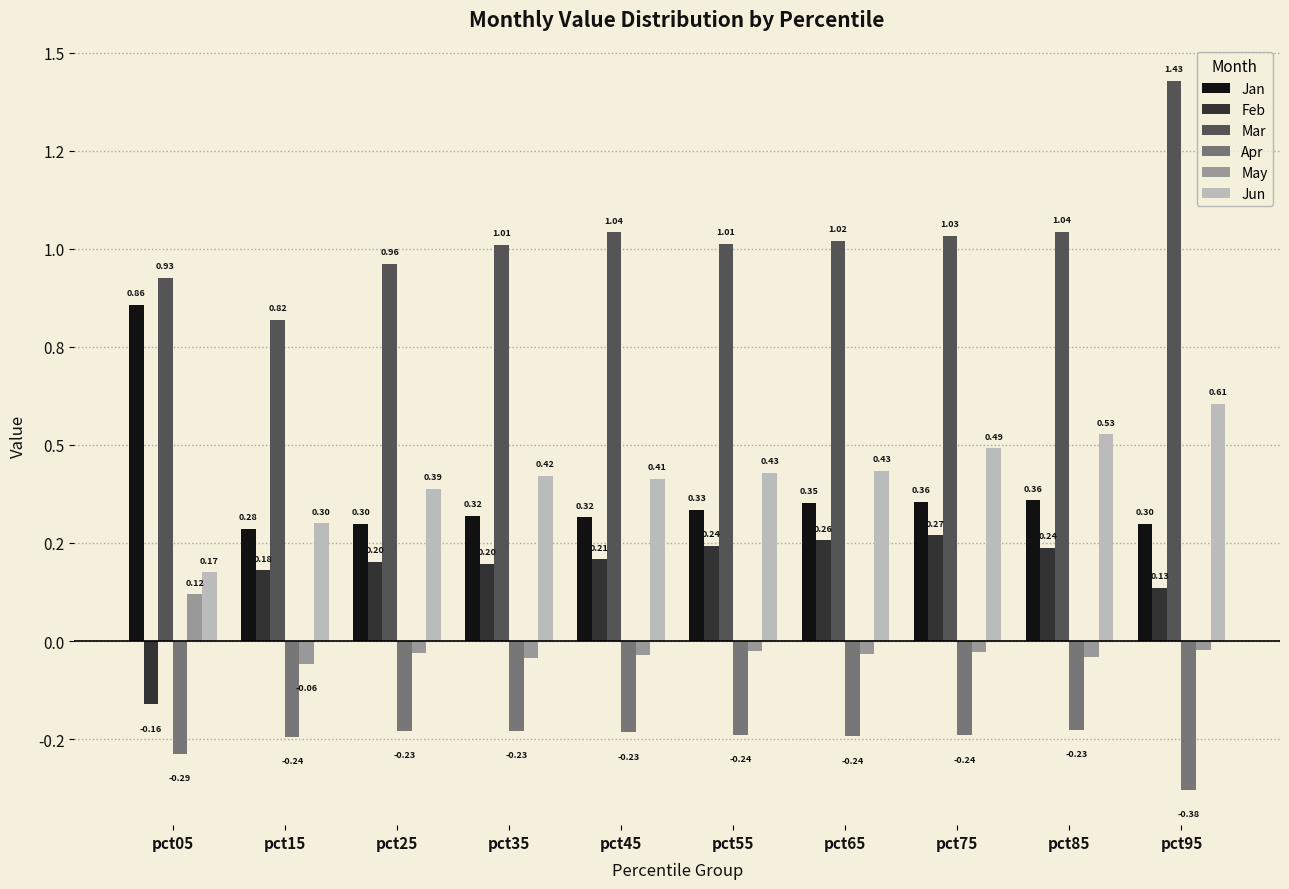

What is the smallest value displayed?

-0.4